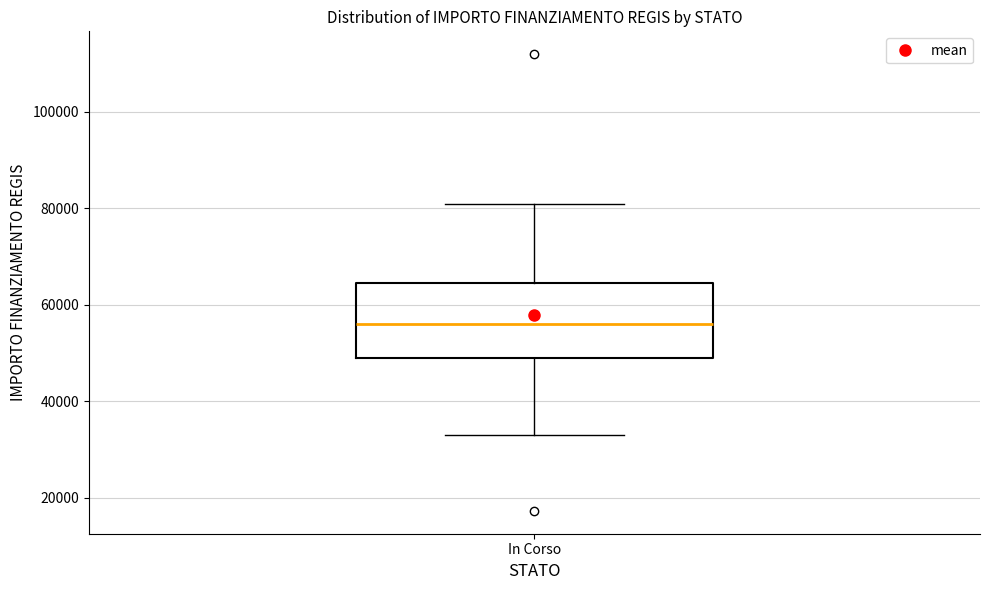

Read this box plot against the y-axis: the position of the median line, the range covered by the box, and the ends of both whiskers. The values are not printed on the chart, so give them approximately, as read against the axis.

median 56000, box 50000 to 64000, whiskers 32000 to 80000